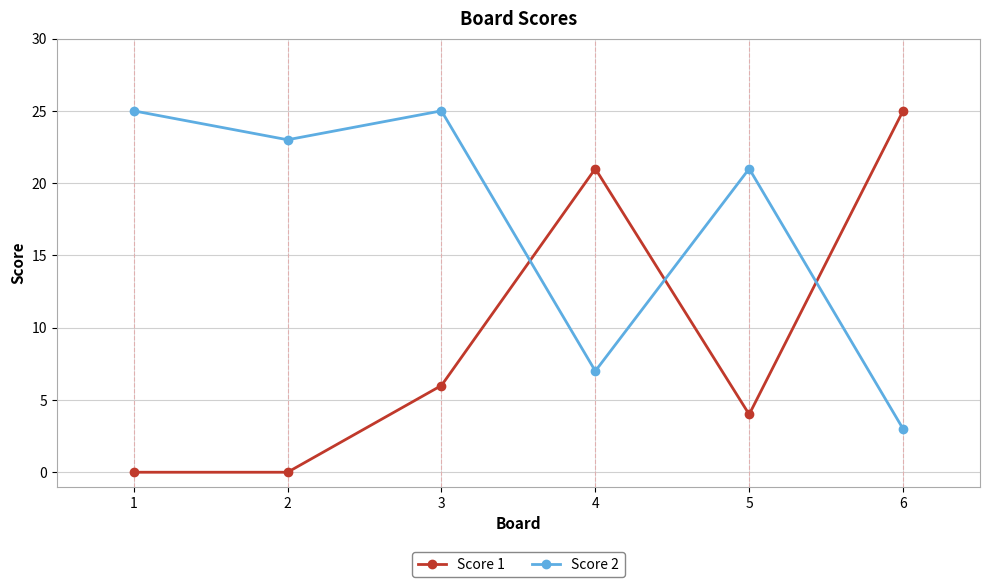

What is the spread (max minus min) of values at 6?

22